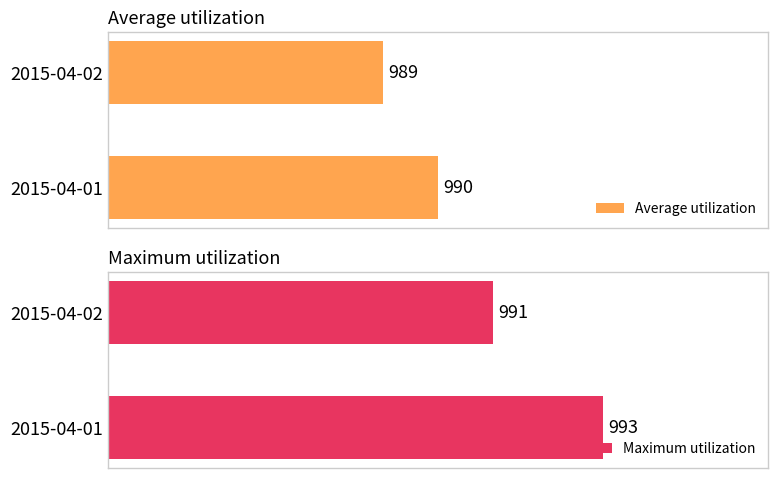

Rank the categories by Average utilization value from highest to lowest.

2015-04-01, 2015-04-02